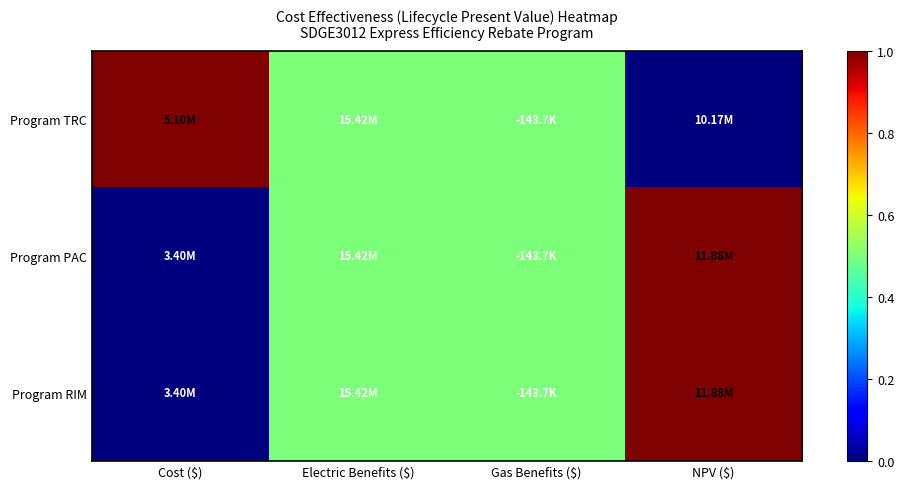

List the series in order of their peak value, highest first.

Program TRC, Program PAC, Program RIM